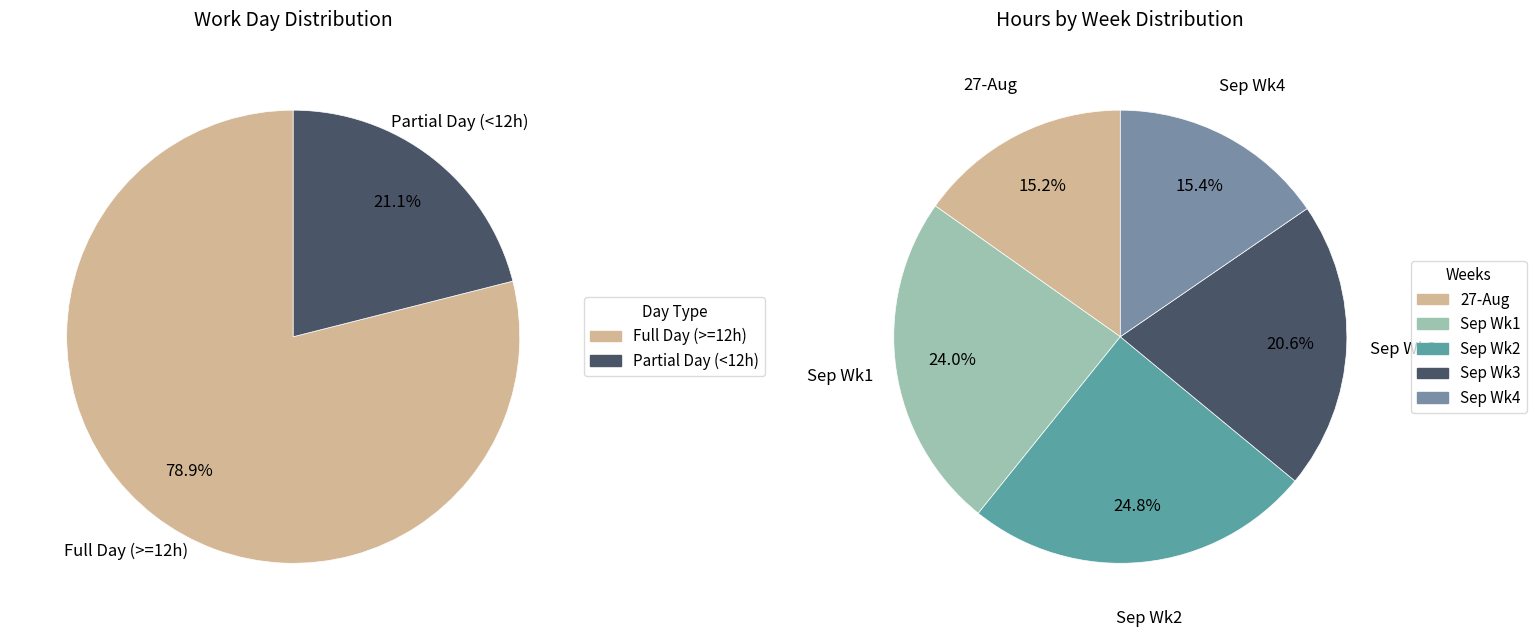

Does 0 represent more than half of the total?

No